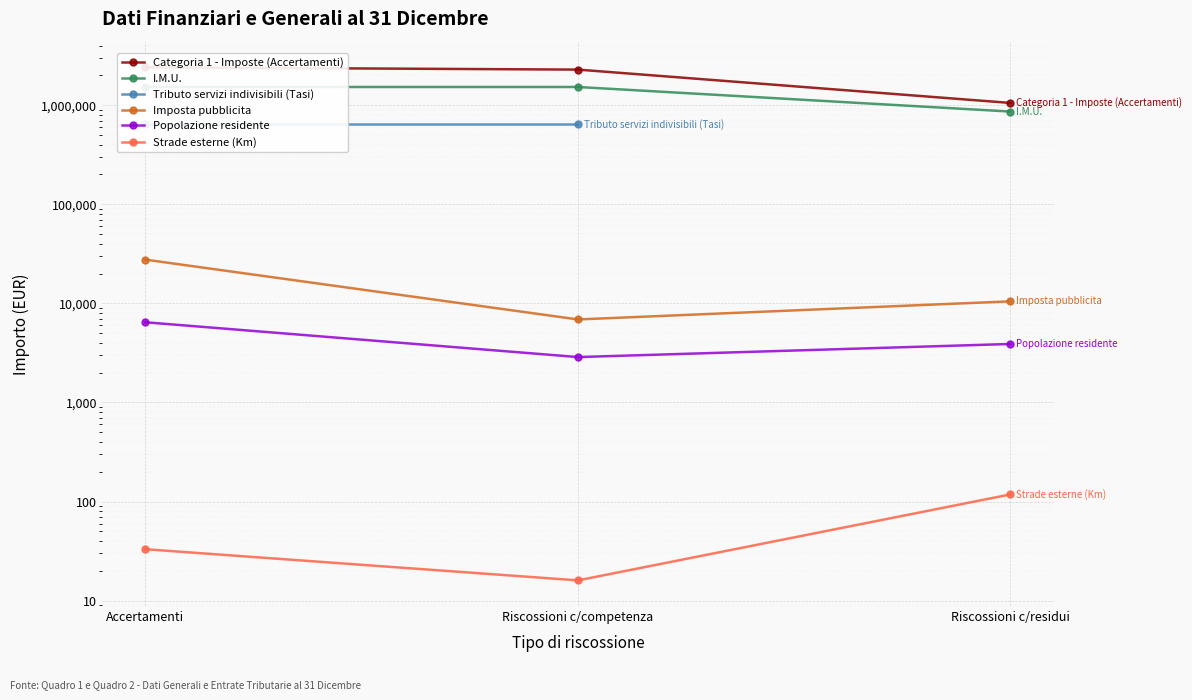

Is this an area chart (filled region under the line)?

No